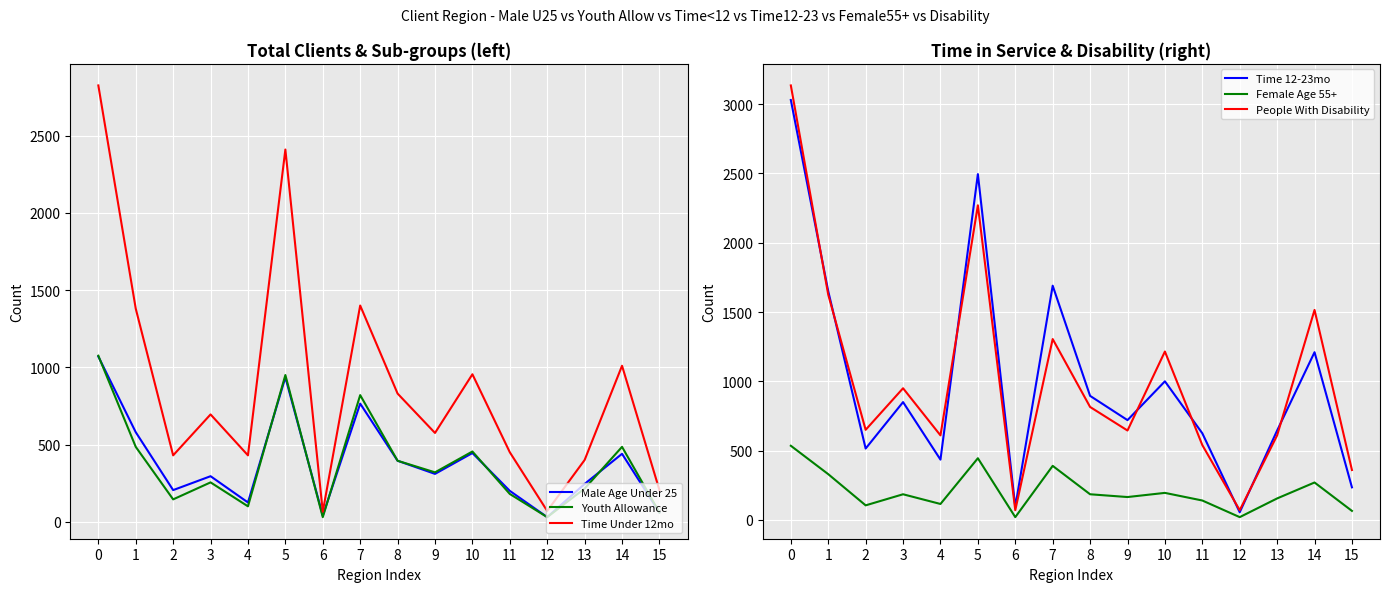

Does the chart display data point markers on the line(s)?

No